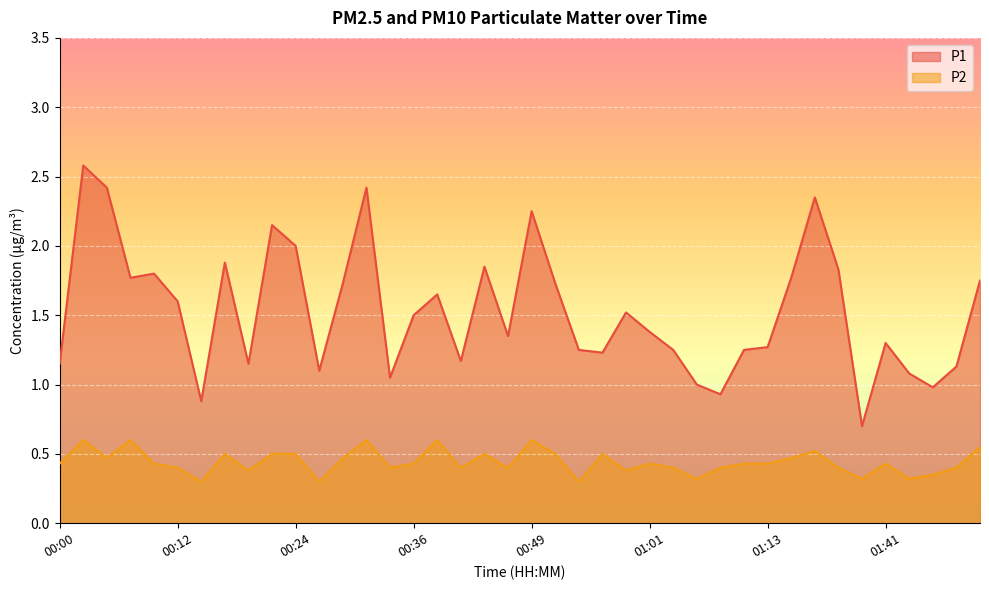

True or false: P1 and P2 intersect in this chart.

False